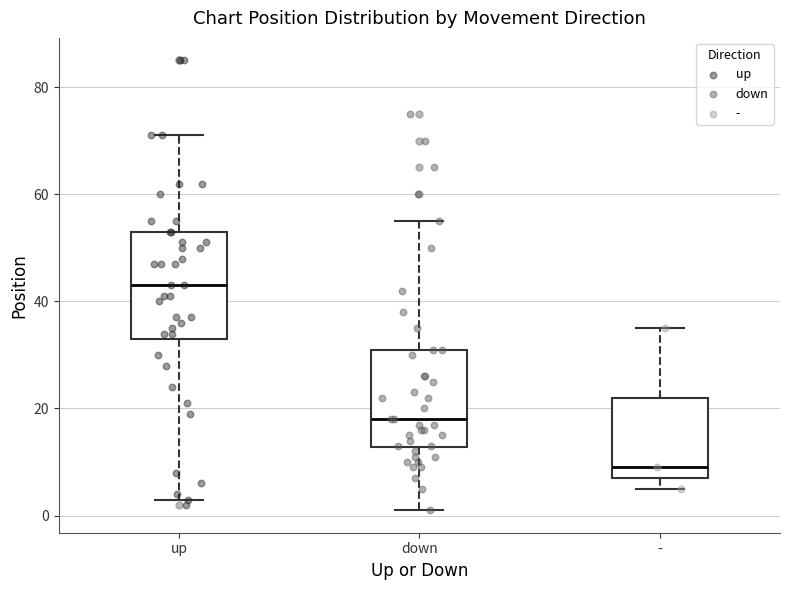

Where does the upper whisker of the box for - end on the y-axis? The values are not printed on the chart, so give them approximately, as read against the axis.

36